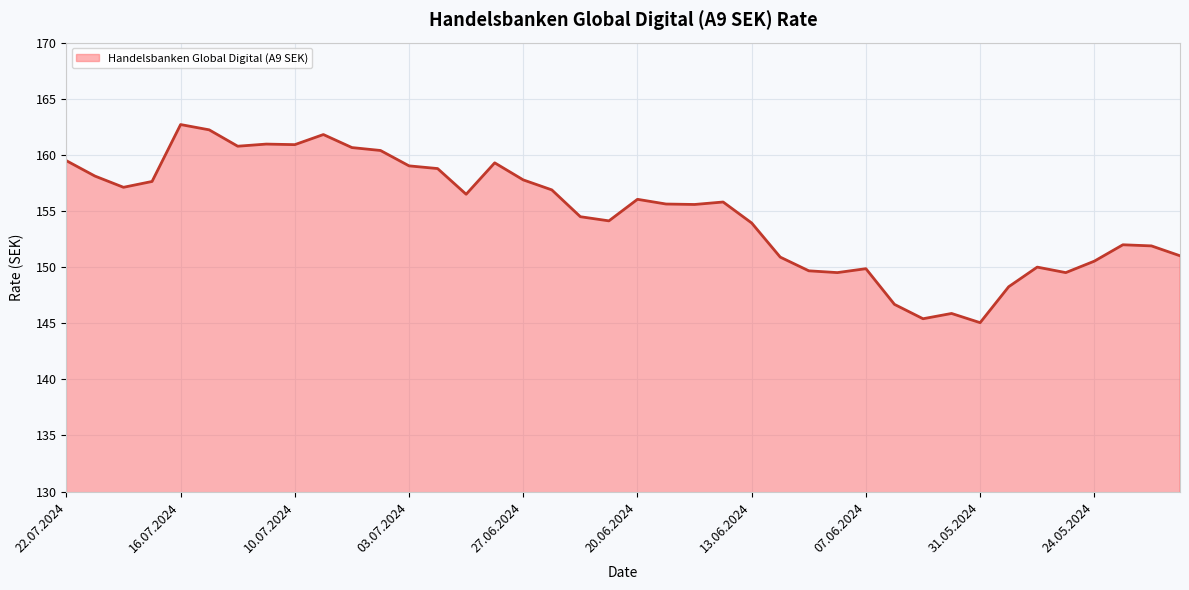

What is the smallest value displayed?

145.1